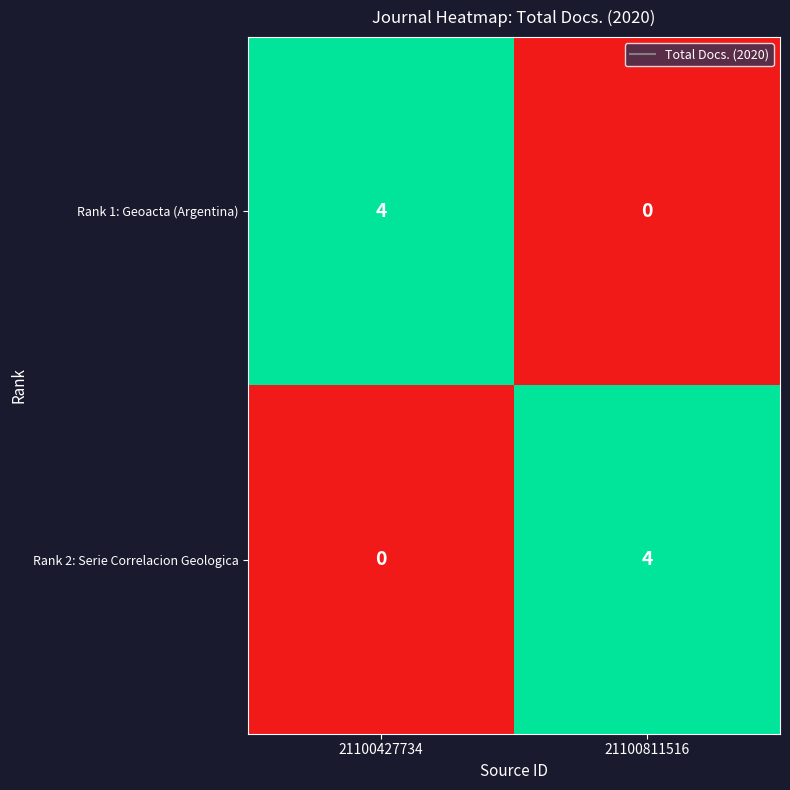

What is the difference between the Rank 2: Serie Correlacion Geologica values at 21100811516 and 21100427734?

4